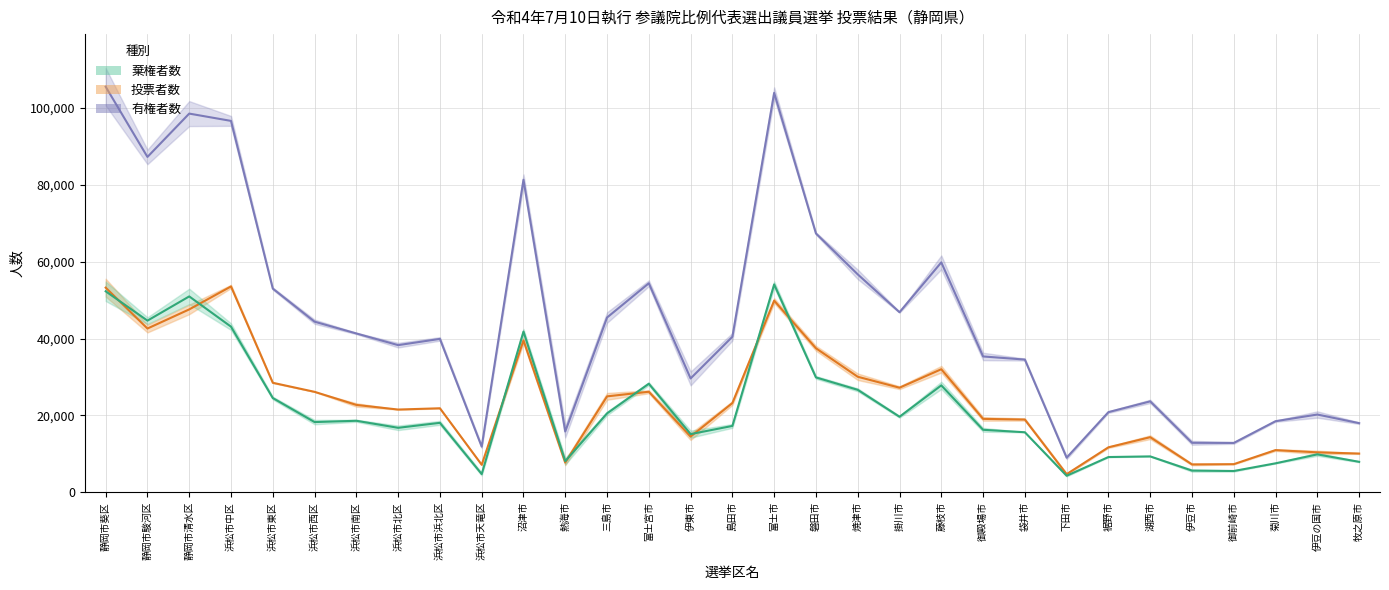

Which series has the widest spread of values?

有権者数